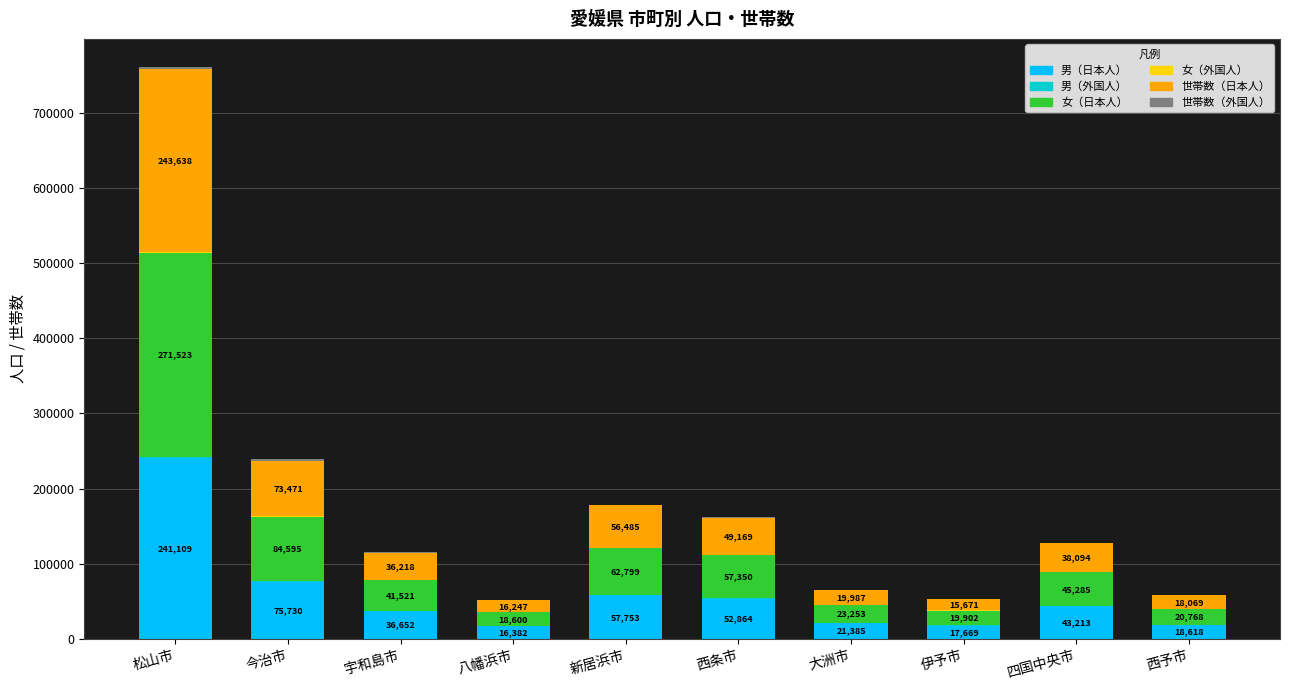

At which category is the sum across all series the highest?

松山市